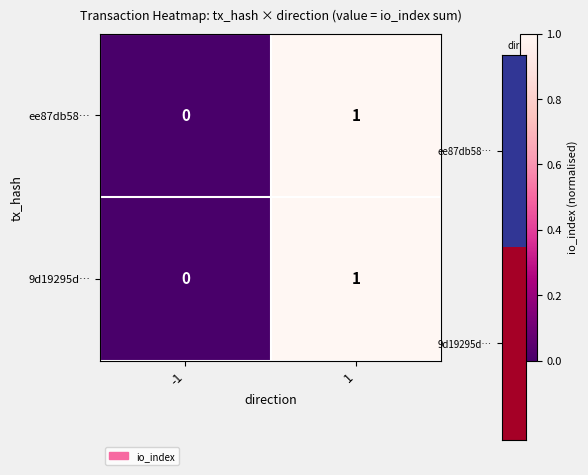

Rank the categories by ee87db58… value from lowest to highest.

-1, 1